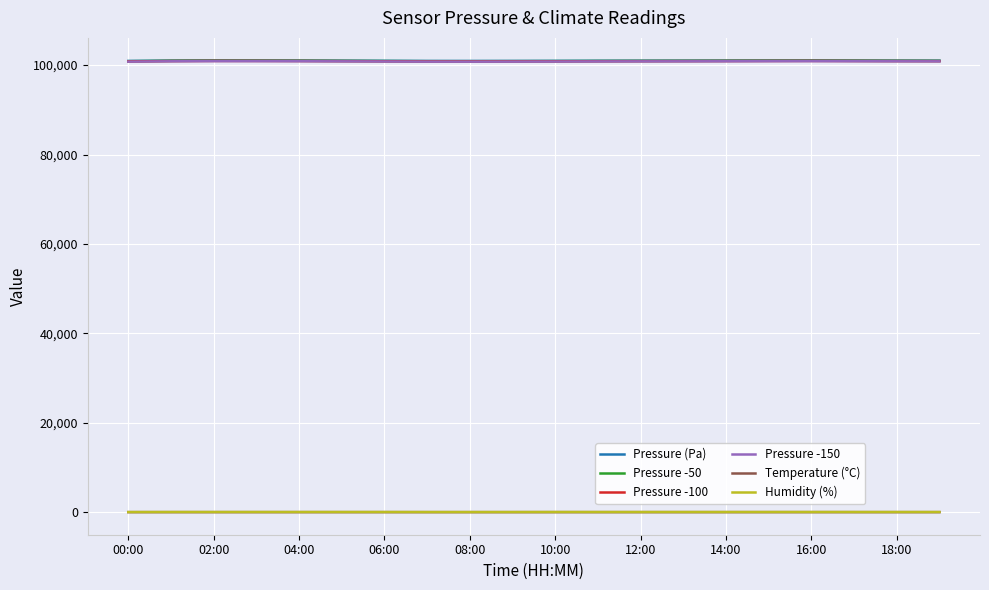

What is the maximum value for Pressure -50?

100979.0